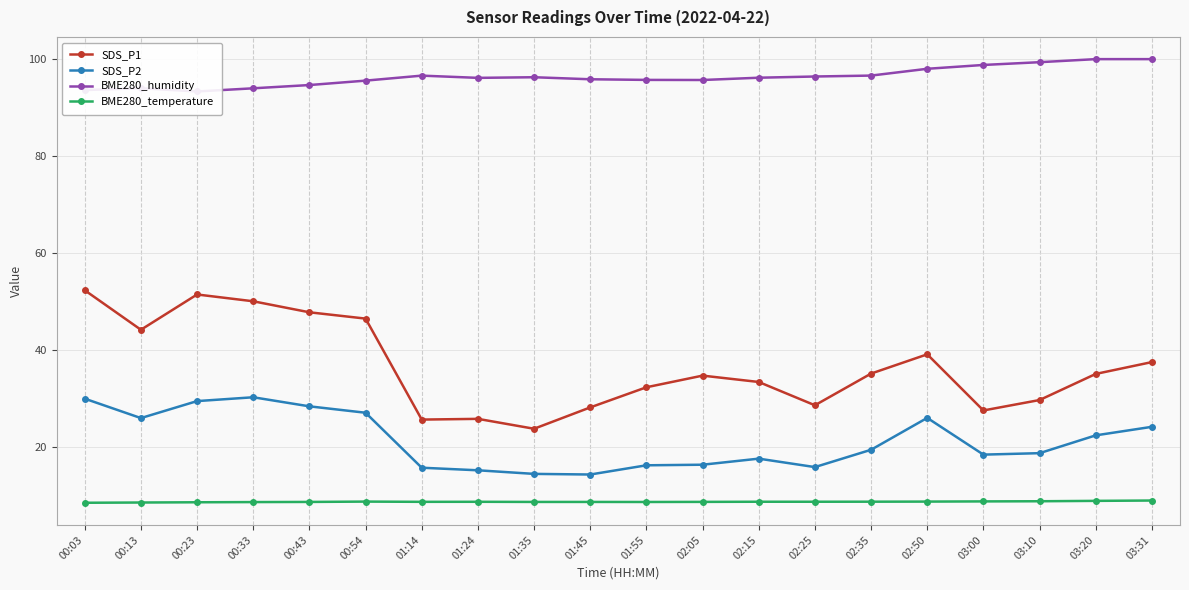

Rank the series by their maximum value, from highest to lowest.

BME280_humidity, SDS_P1, SDS_P2, BME280_temperature